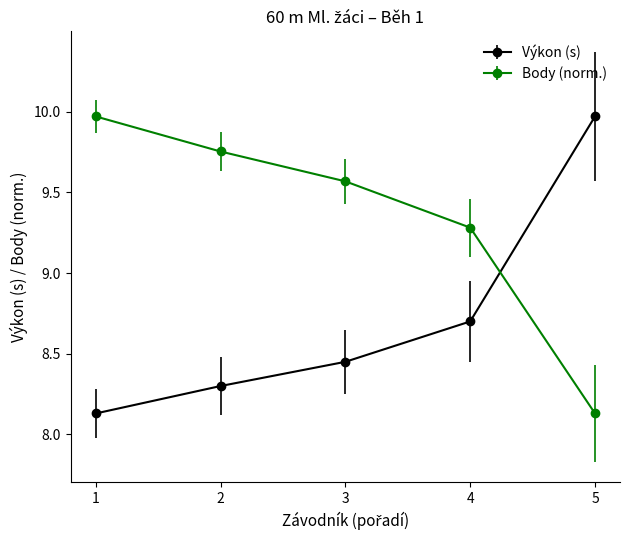

Which series ends up on top after the final intersection of Výkon (s) and Body (norm.)?

Výkon (s)